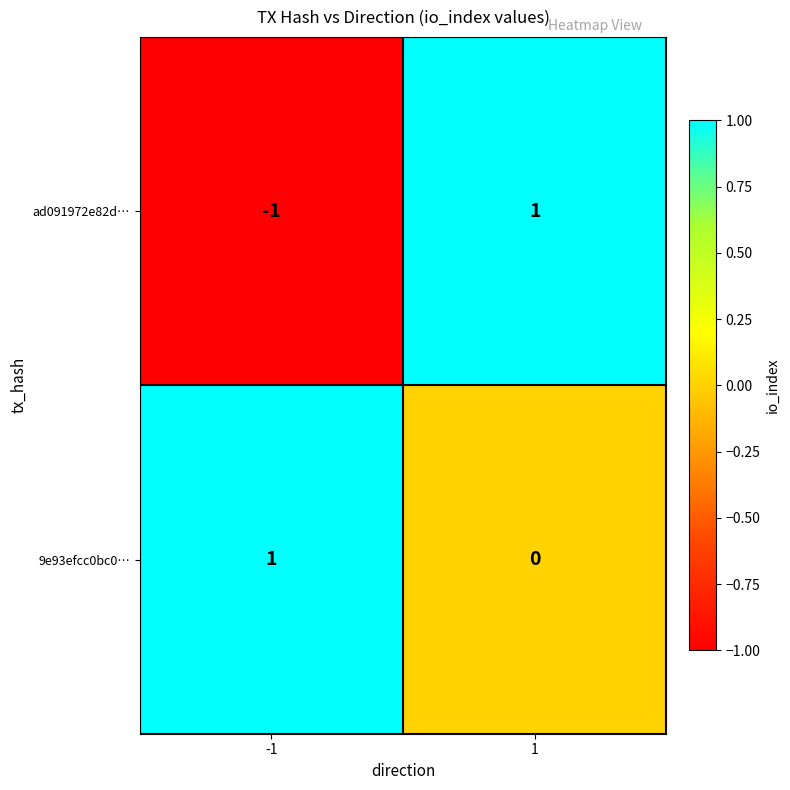

Which series has the widest spread of values?

ad091972e82d…